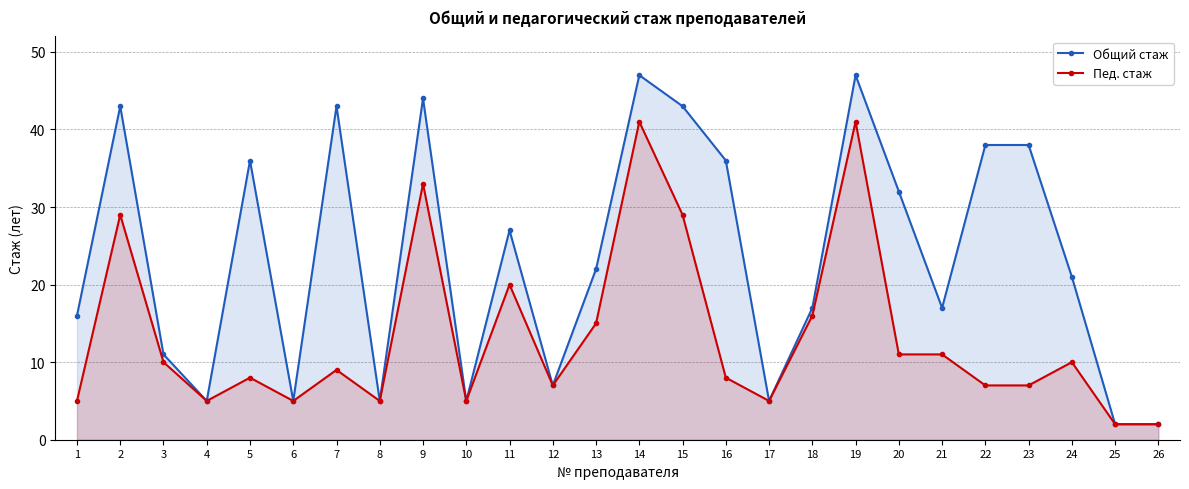

At which label does Общий стаж first exceed 22?

2